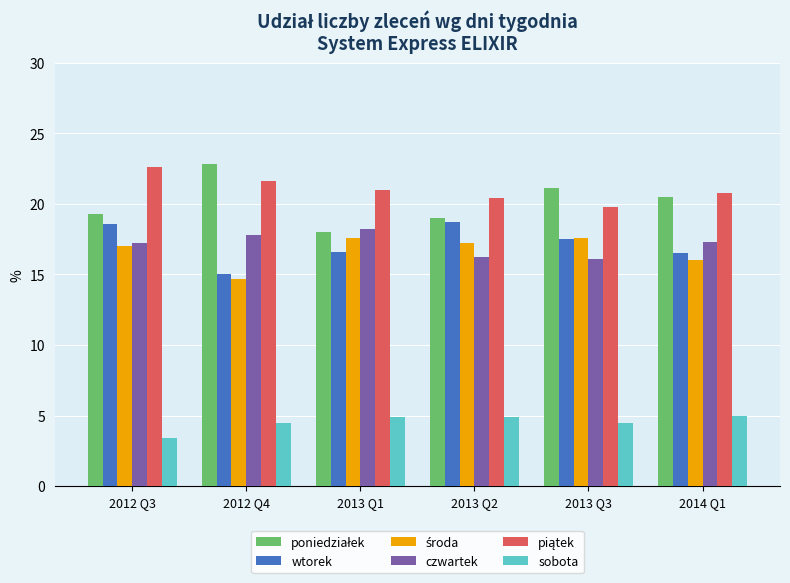

What is the average value of the sobota series?

4.5